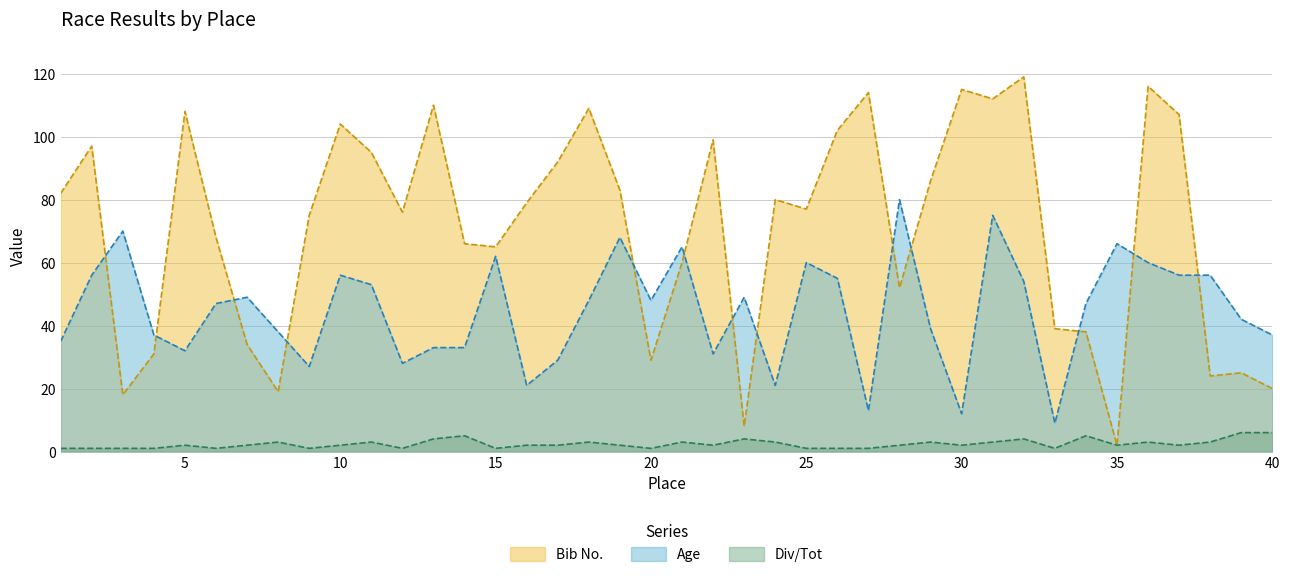

Count the number of data series in this chart.

3